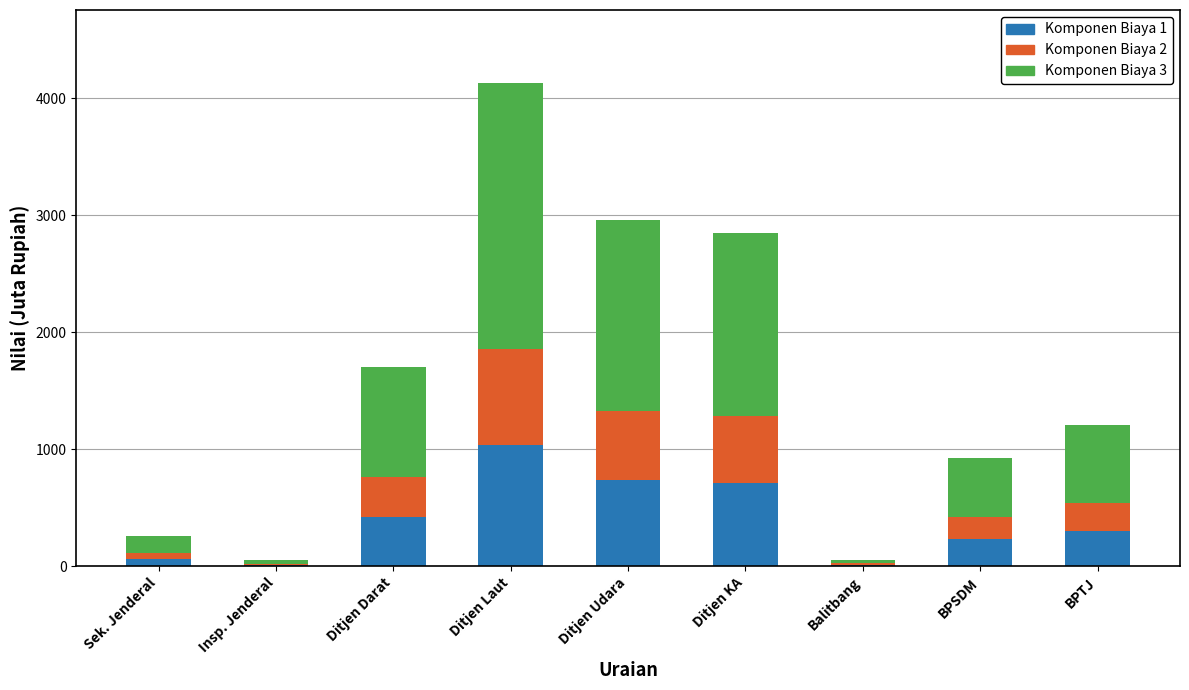

What are all the series names shown in the legend?

Komponen Biaya 1, Komponen Biaya 2, Komponen Biaya 3